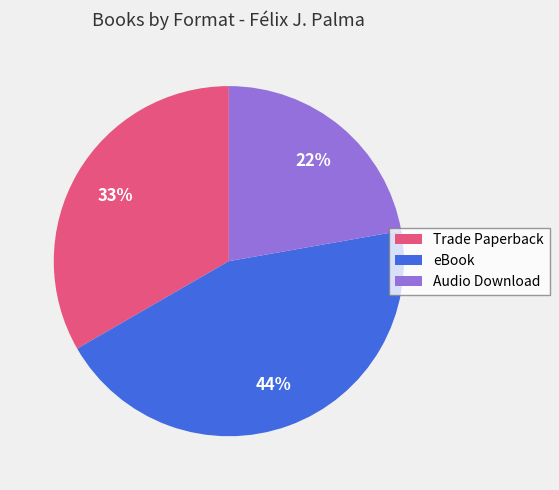

To the nearest percent, what is the average slice percentage?

33%